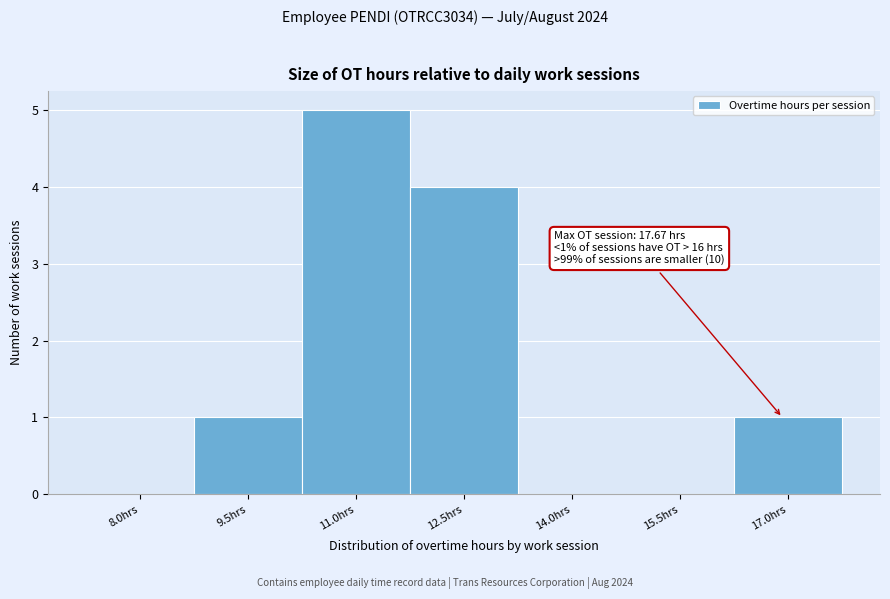

Reading left to right, list all the values displayed in this chart.

8.0hrs=0	9.5hrs=1	11.0hrs=5	12.5hrs=4	14.0hrs=0	15.5hrs=0	17.0hrs=1